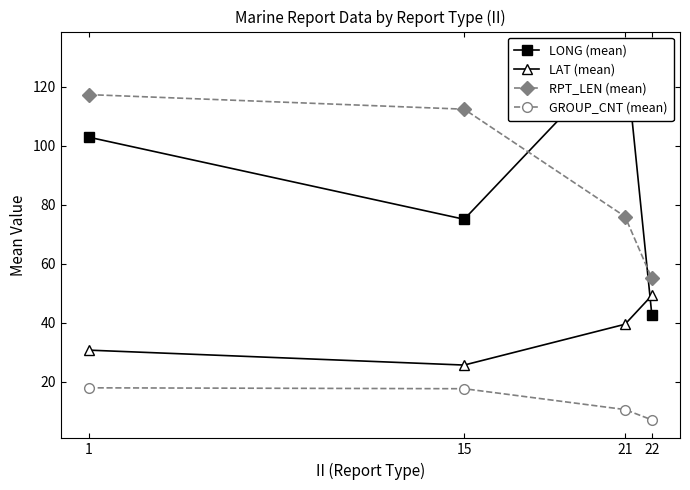

Reading right to left, list all the values displayed in this chart.

LONG (mean): 42.6	132.5	75.1	102.9
LAT (mean): 49.2	39.5	25.6	30.7
RPT_LEN (mean): 55.0	76.0	112.4	117.4
GROUP_CNT (mean): 7.0	10.5	17.6	17.9